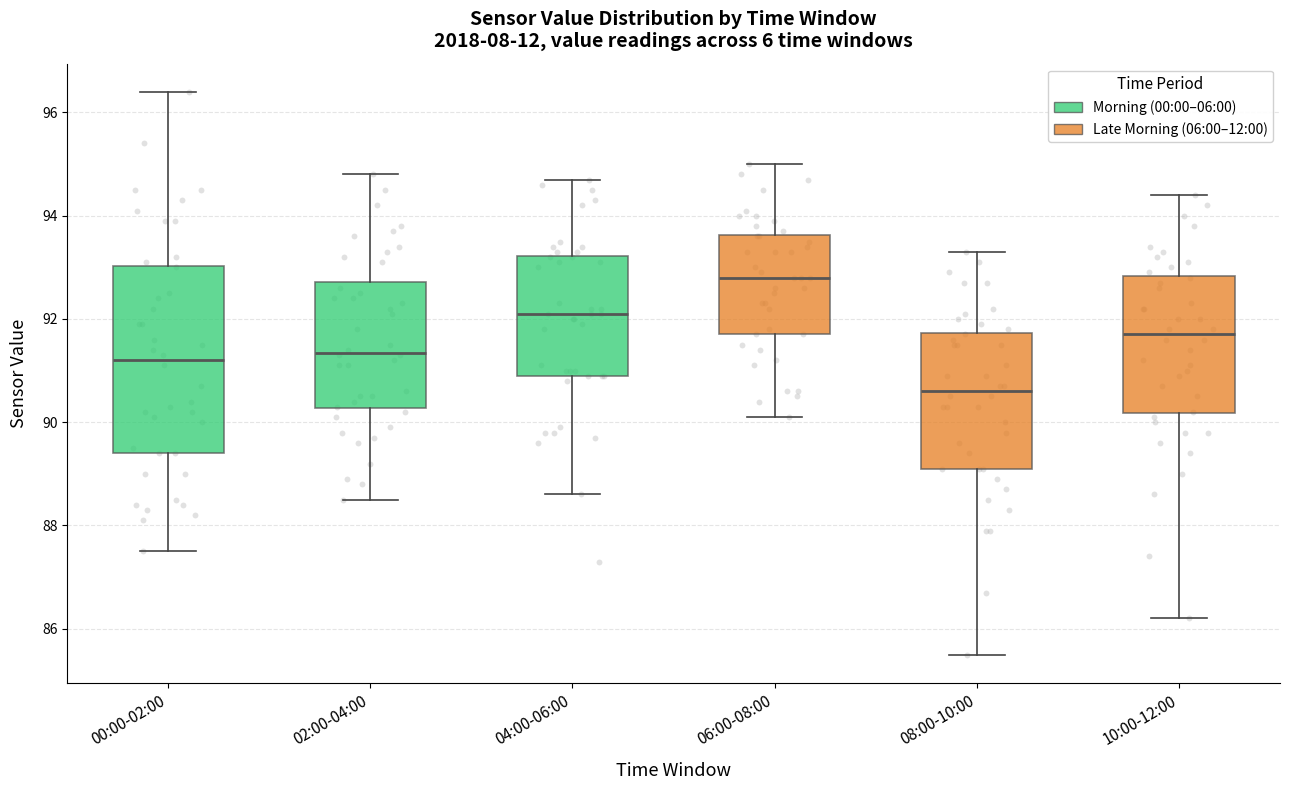

Reading left to right, transcribe this box plot: for each box, give where its median line is, the range the box spans, and where its two whiskers end, as read against the y-axis. The values are not printed on the chart, so give them approximately, as read against the axis.

00:00-02:00: median 91.2, box 89.4 to 93.0, whiskers 87.6 to 96.4
02:00-04:00: median 91.4, box 90.2 to 92.8, whiskers 88.6 to 94.8
04:00-06:00: median 92.2, box 91.0 to 93.2, whiskers 88.6 to 94.8
06:00-08:00: median 92.8, box 91.8 to 93.6, whiskers 90.2 to 95.0
08:00-10:00: median 90.6, box 89.2 to 91.8, whiskers 85.6 to 93.4
10:00-12:00: median 91.8, box 90.2 to 92.8, whiskers 86.2 to 94.4